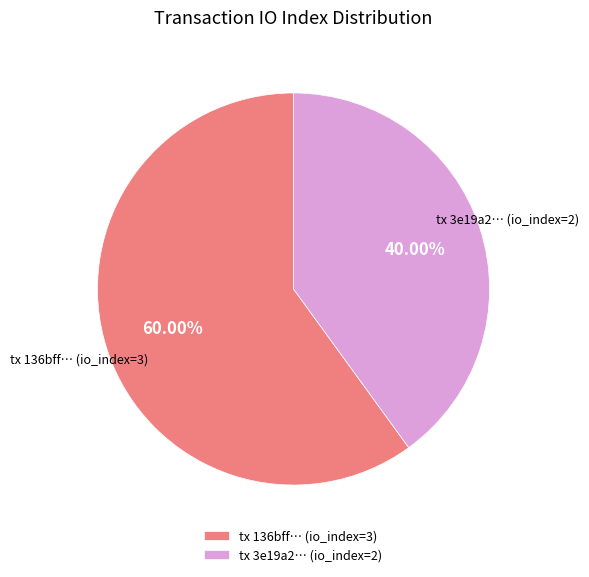

Count the number of slices in the pie.

2